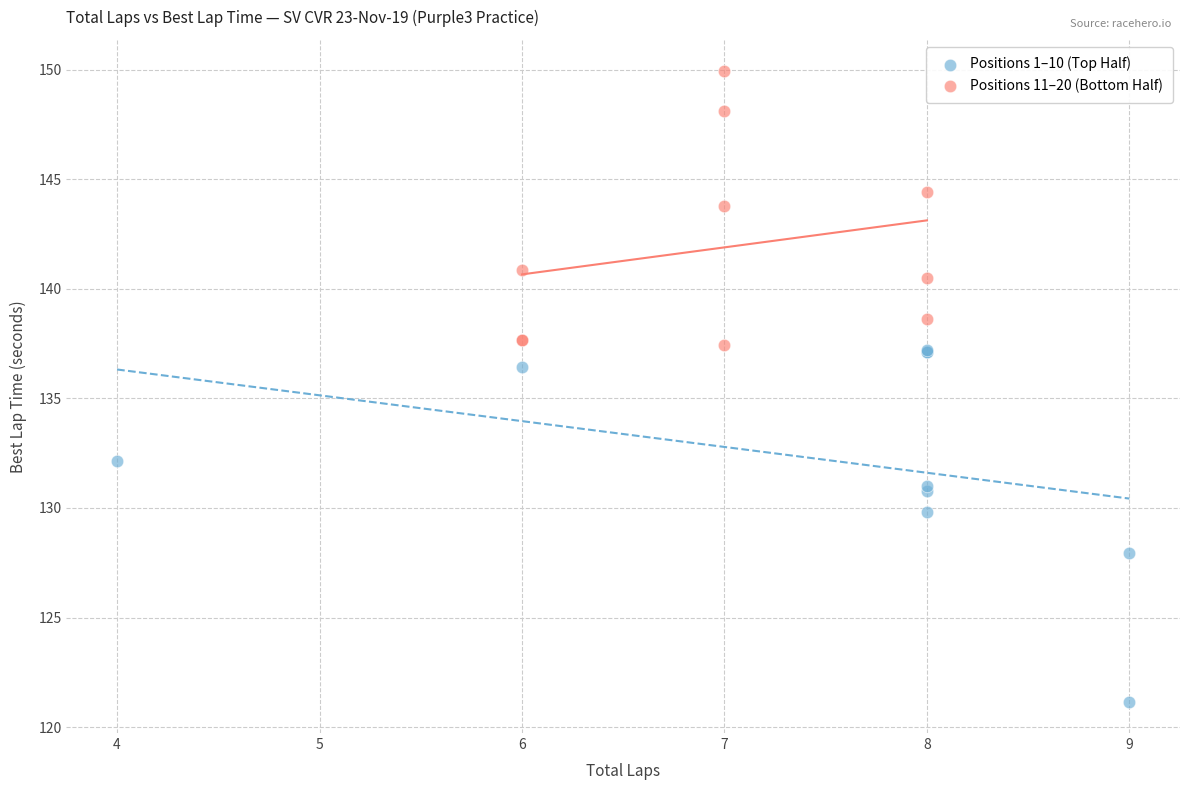

Which series has the widest spread of Y values?

Positions 1–10 (Top Half)